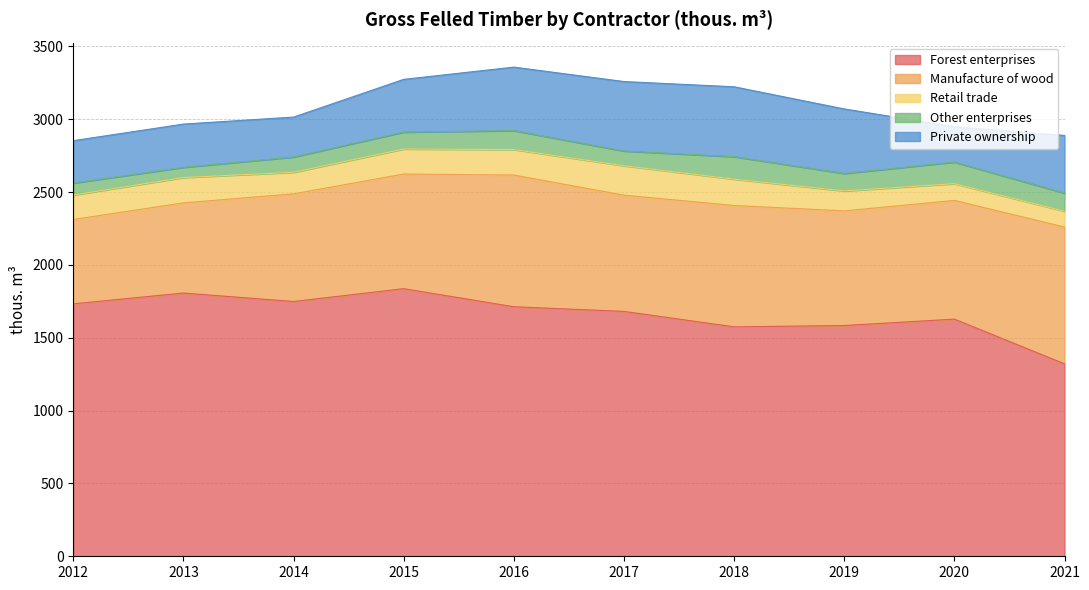

Which category has the lowest value in the Private ownership series?

2020